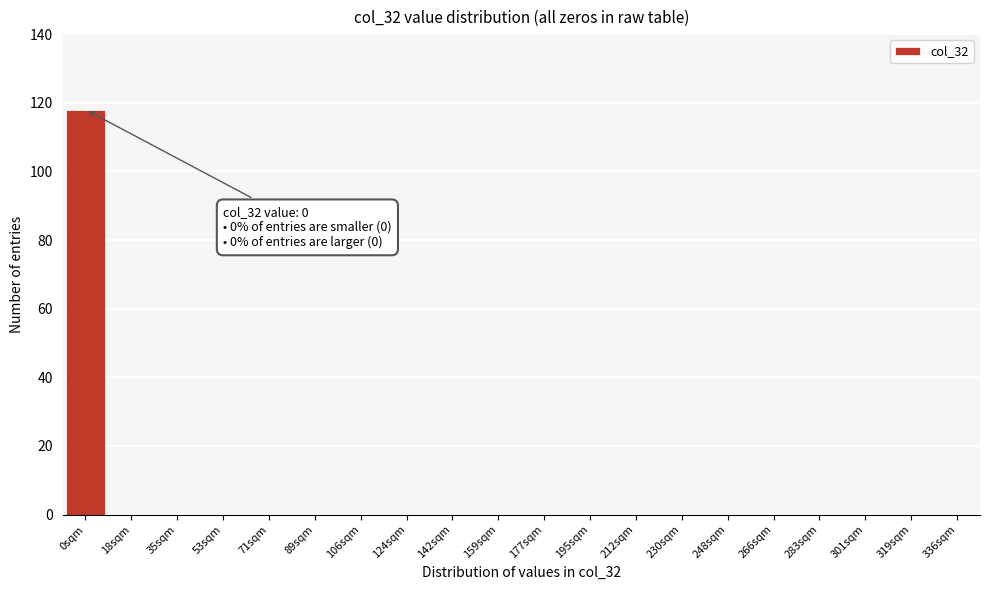

Reading left to right, transcribe all the data shown in this chart.

0sqm=118	18sqm=0	35sqm=0	53sqm=0	71sqm=0	89sqm=0	106sqm=0	124sqm=0	142sqm=0	159sqm=0	177sqm=0	195sqm=0	212sqm=0	230sqm=0	248sqm=0	266sqm=0	283sqm=0	301sqm=0	319sqm=0	336sqm=0